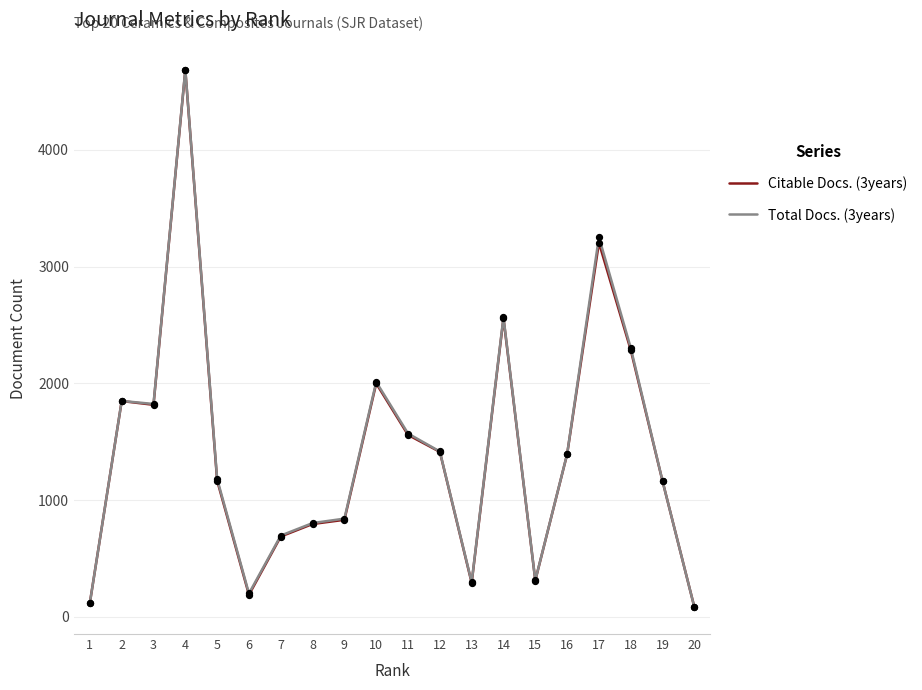

At which category is the sum across all series the highest?

4